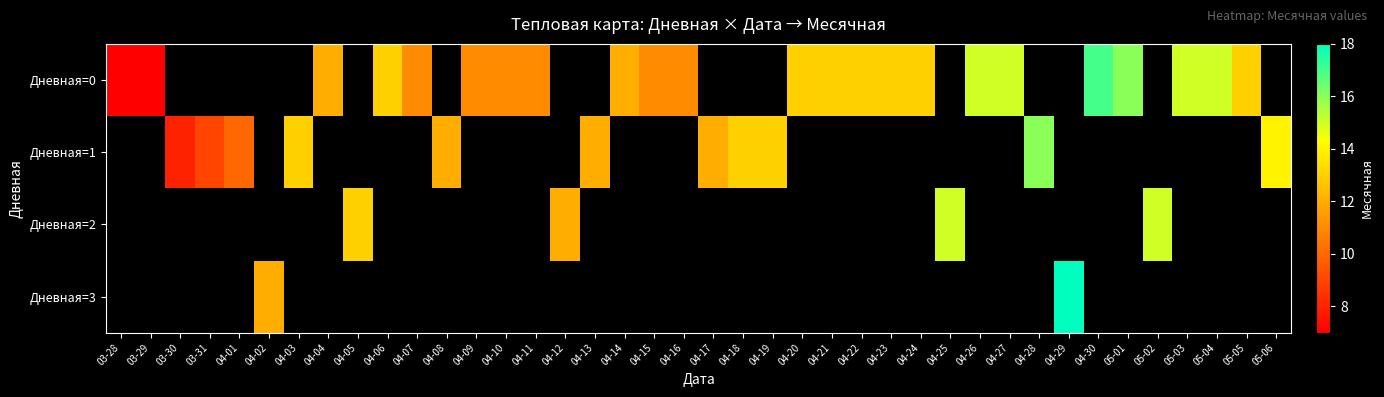

What is the approximate value of Дневная=0 at 04-27?

15.0